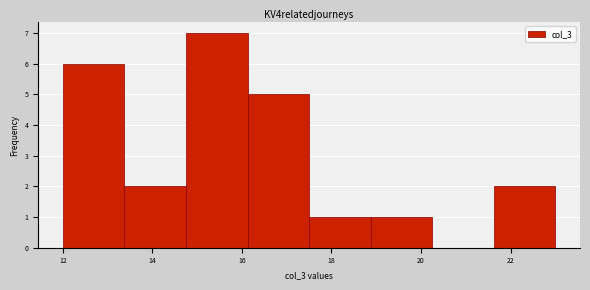

Which range on the x-axis has the tallest bar?

14.8 to 16.2